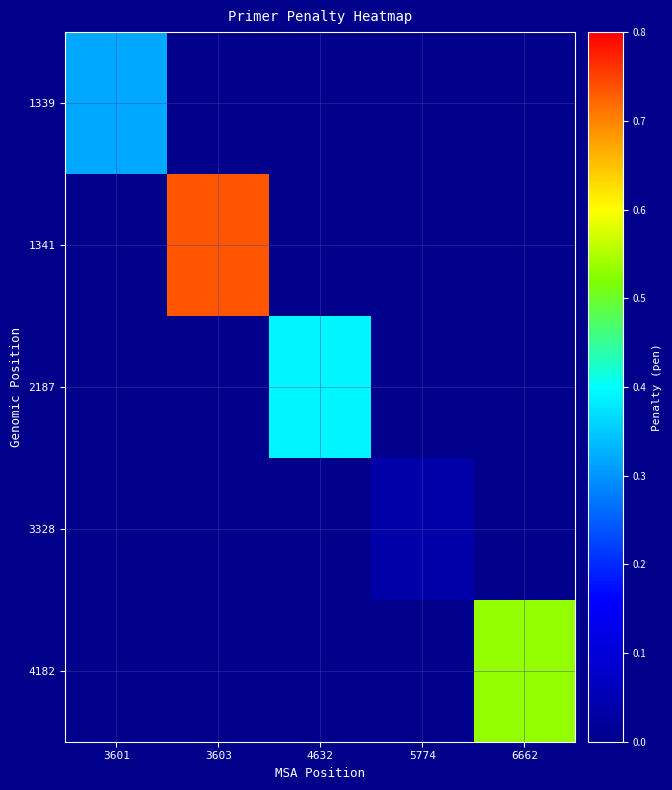

Count the number of categories in the chart.

5